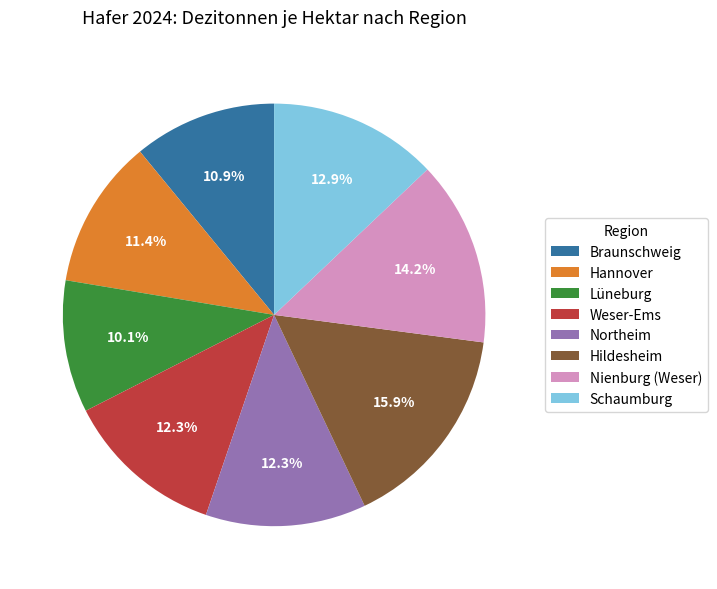

Which category has the smallest portion of the pie?

Lüneburg